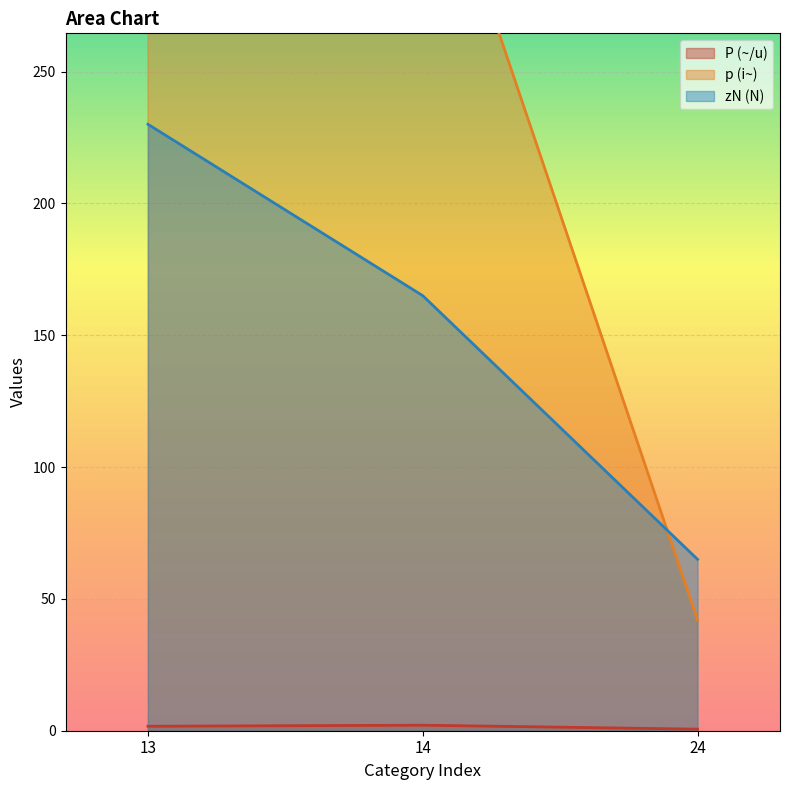

How many p (i~) values are between 42 and 400?

3